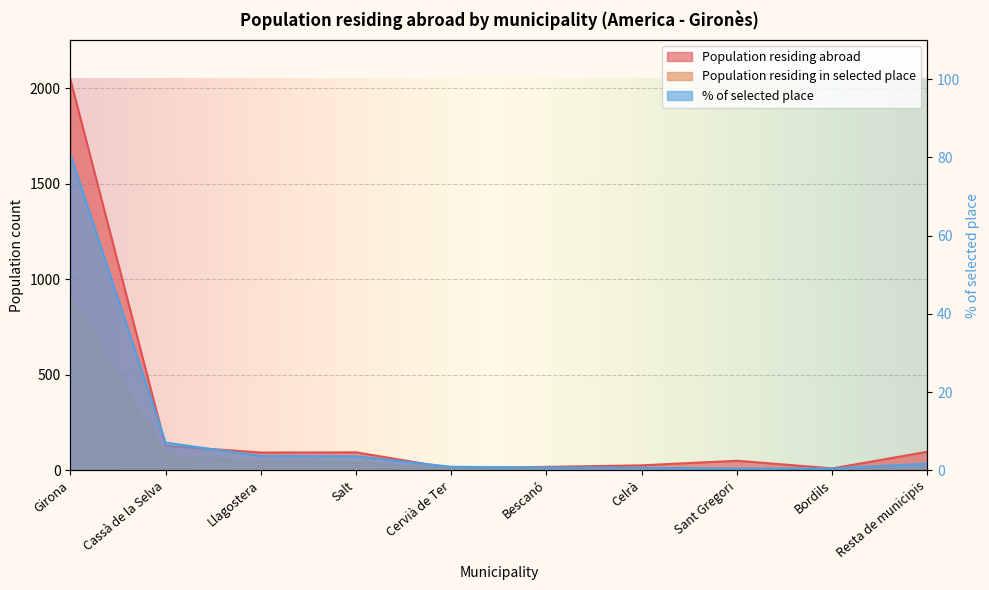

The value of Population residing in selected place at Salt is 67.4. True or false?

False